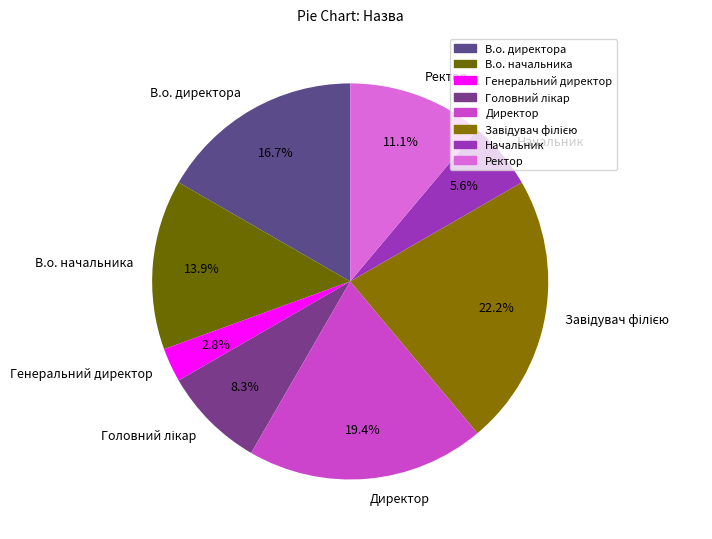

Does В.о. начальника represent more than half of the total?

No